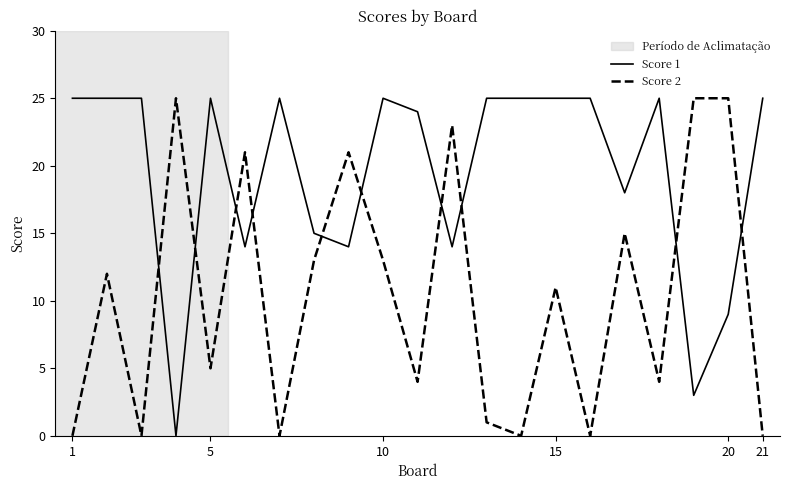

True or false: Score 2 and Score 1 intersect in this chart.

True